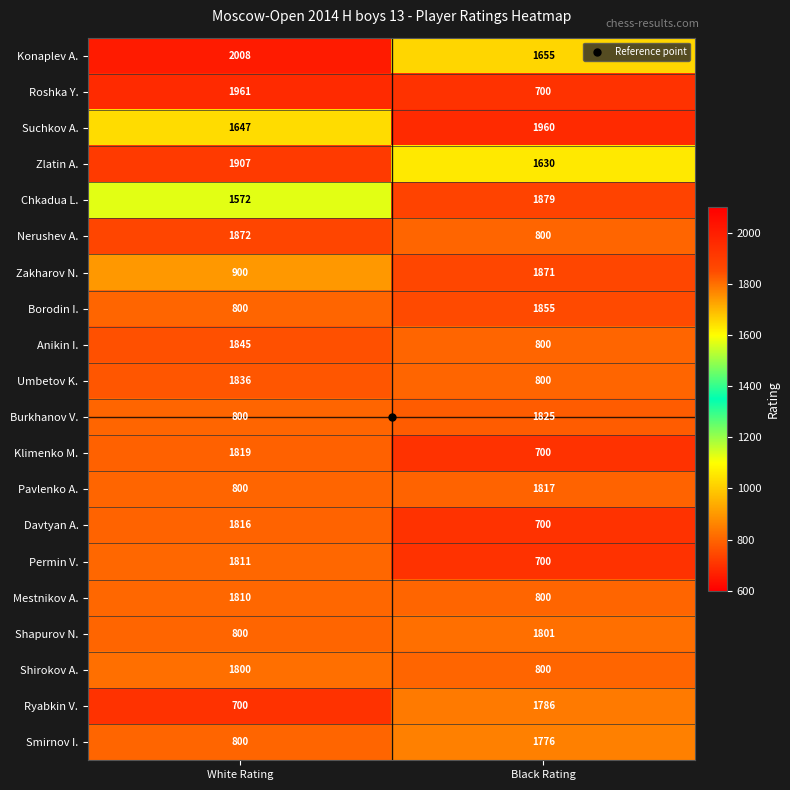

Is it true that Mestnikov A. equals 1420 at Black Rating?

False